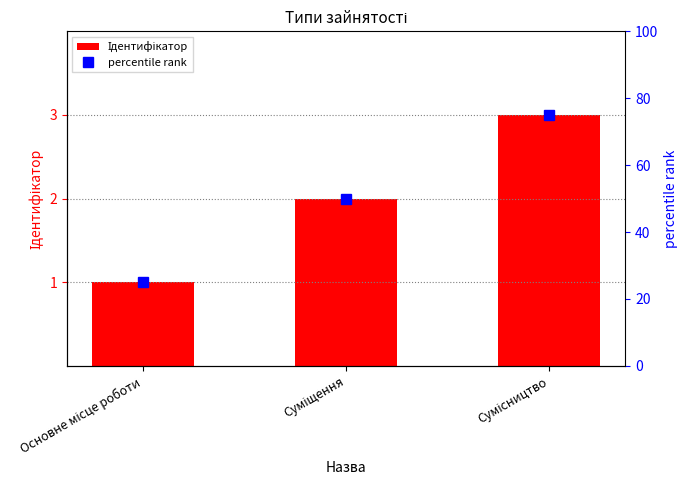

Rank the series by their average value, from lowest to highest.

Ідентифікатор, percentile rank